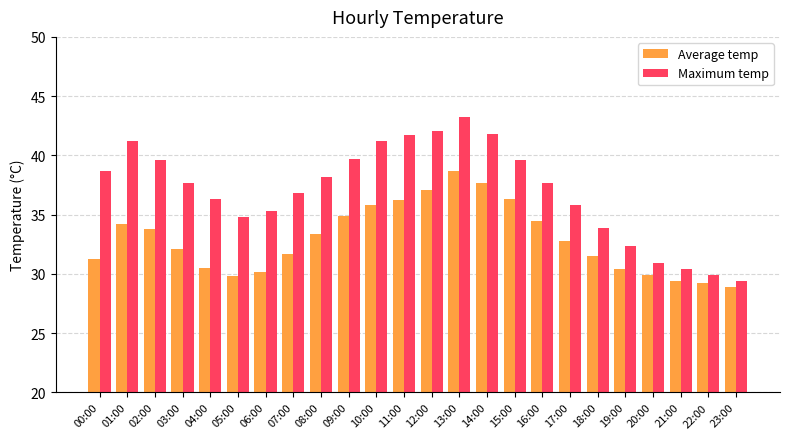

Is it true that Maximum temp equals 41.2 at 10:00?

True